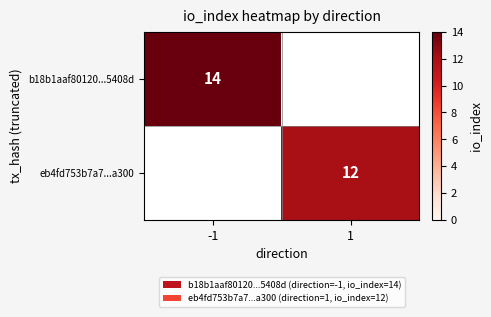

The b18b1aaf80120...5408d series shows 14 at -1. True or false?

True